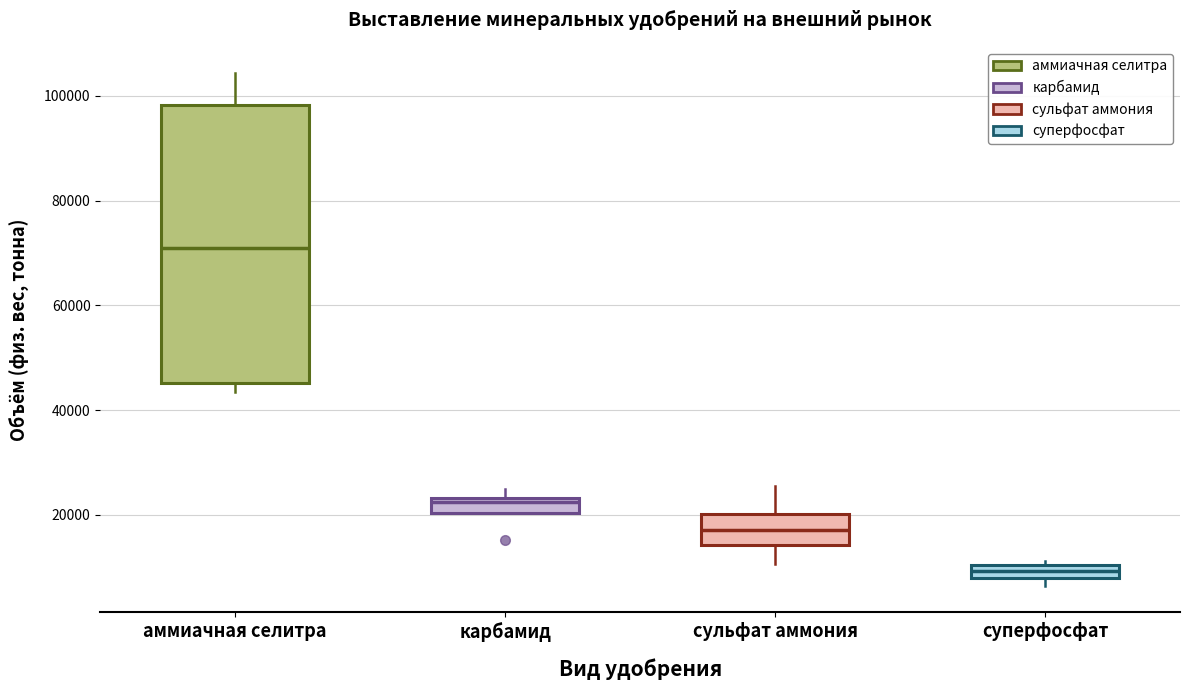

Which box has the highest median line?

аммиачная селитра